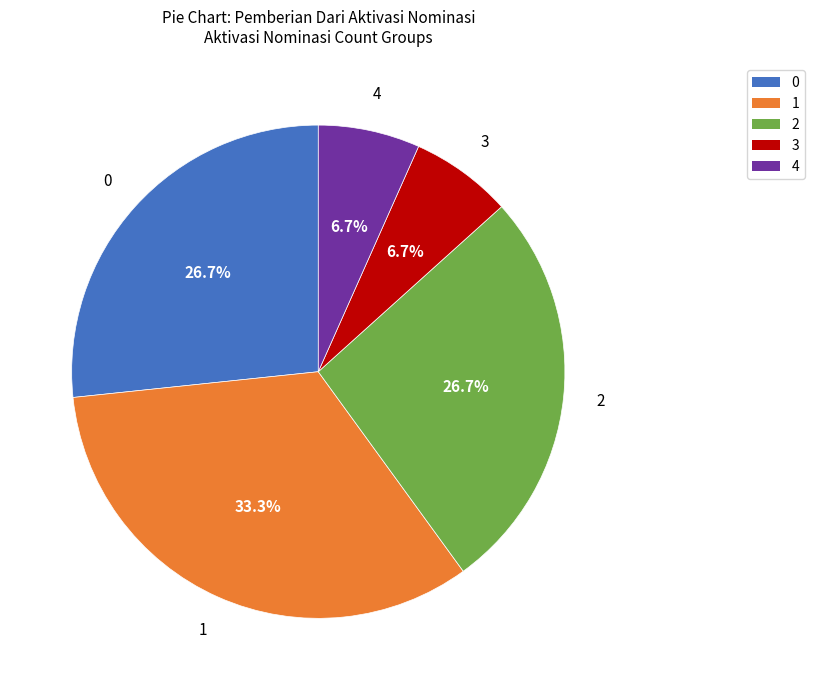

Is 4 the majority of the pie?

No